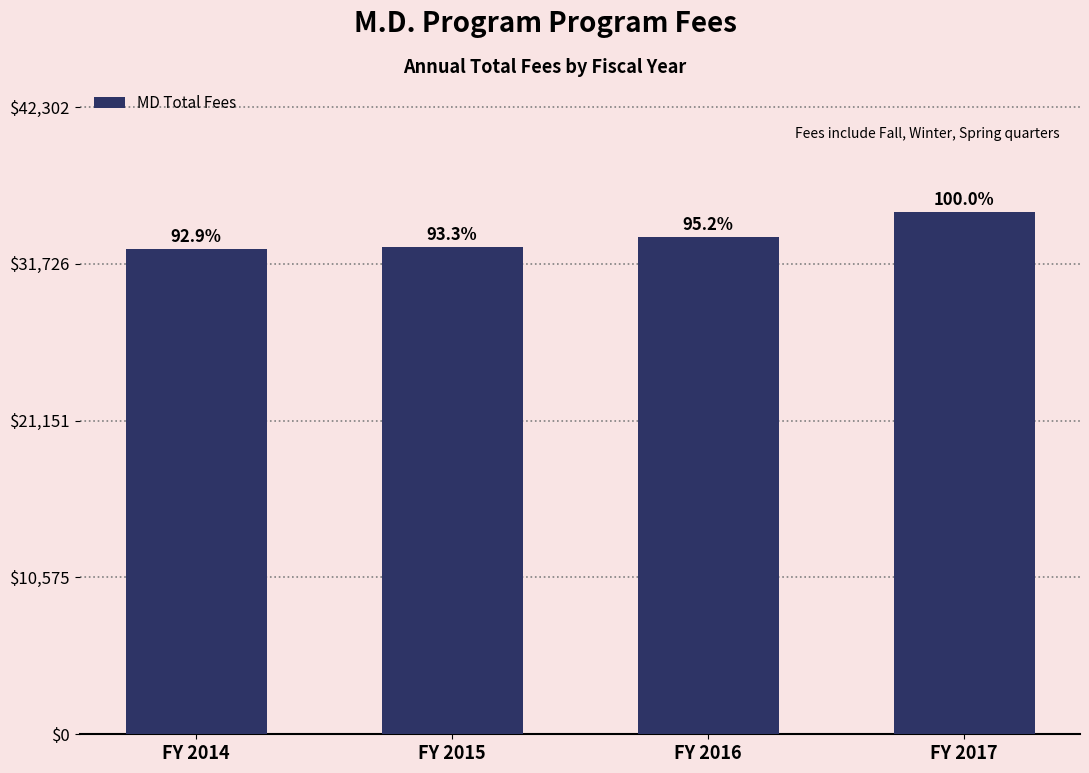

Does the chart contain any negative values?

No